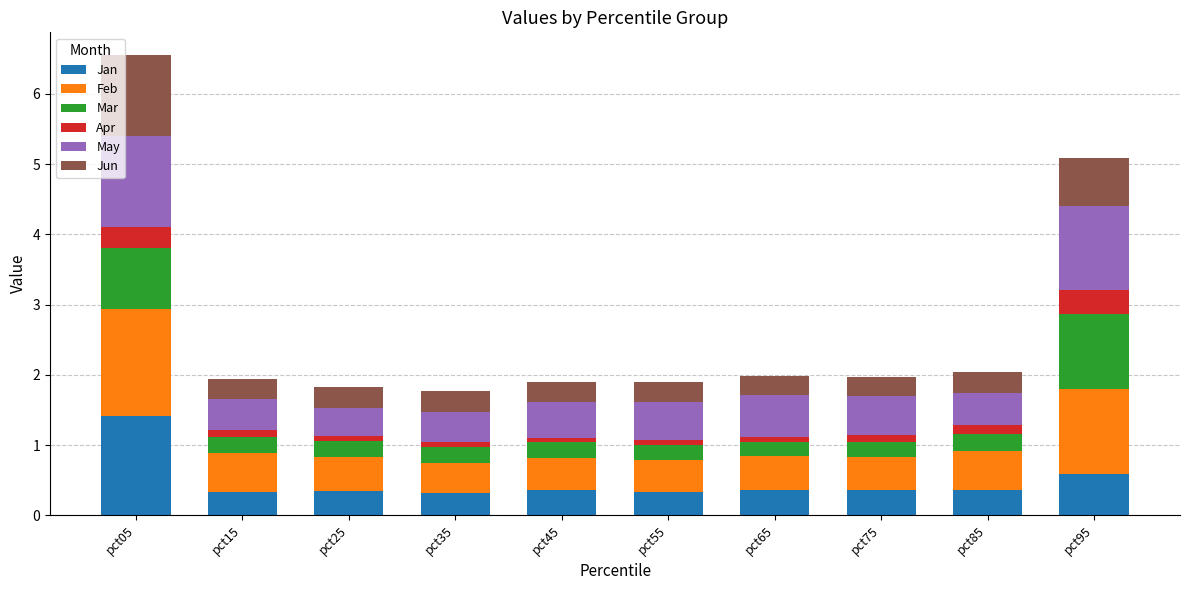

What is the difference between the maximum and minimum values in the Jan series?

1.1